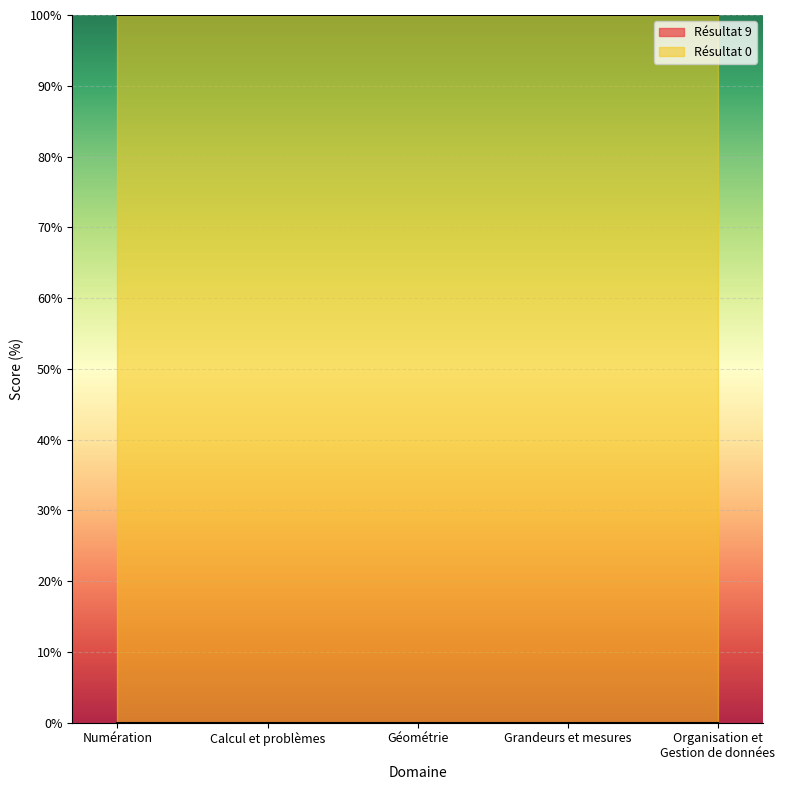

How many lines are shown in the chart?

2